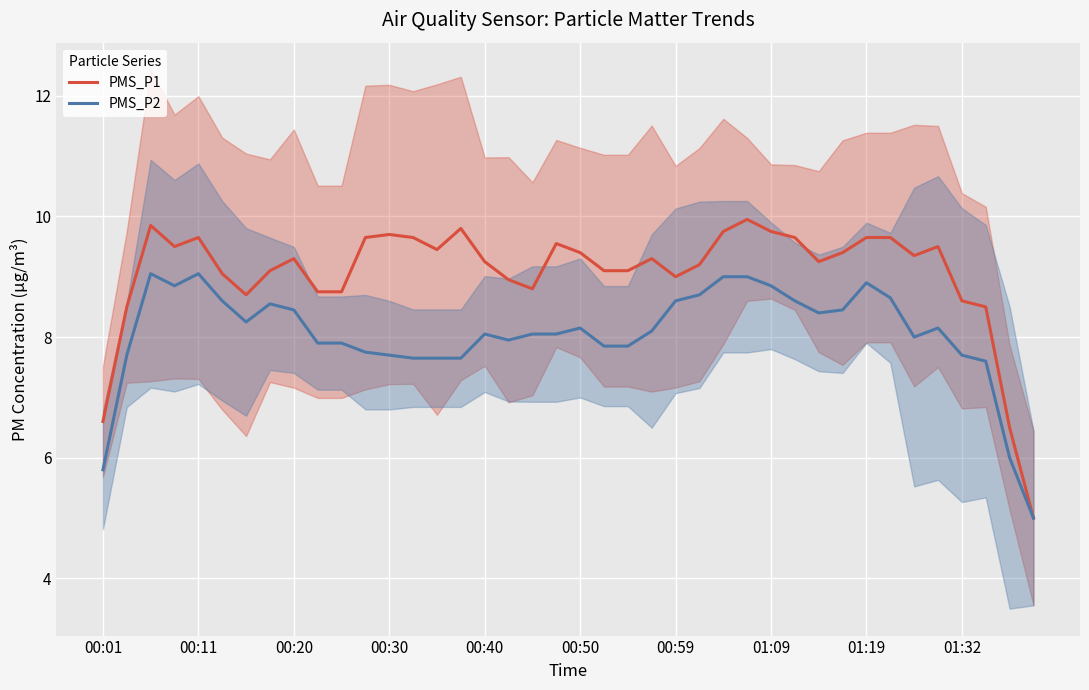

Does the chart display data point markers on the line(s)?

No